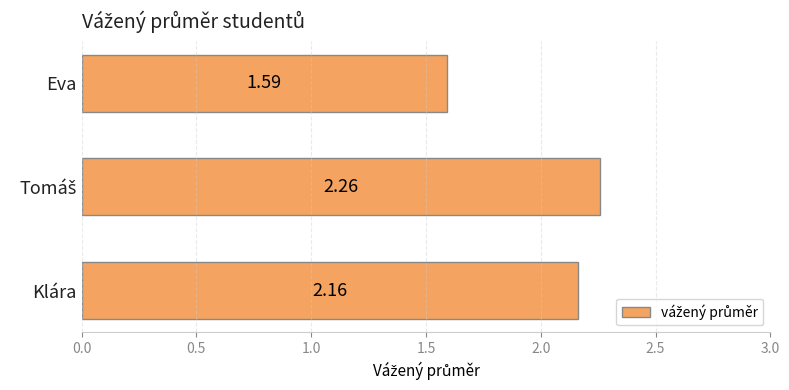

What is the difference between the values at Eva and Klára?

0.6